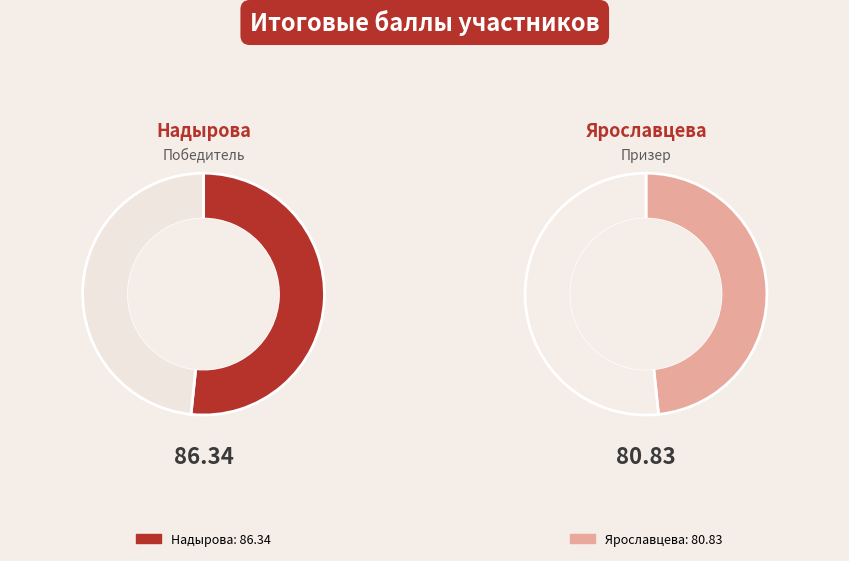

To the nearest percent, what is the difference between the Ярославцева and Надырова slice percentages?

3%